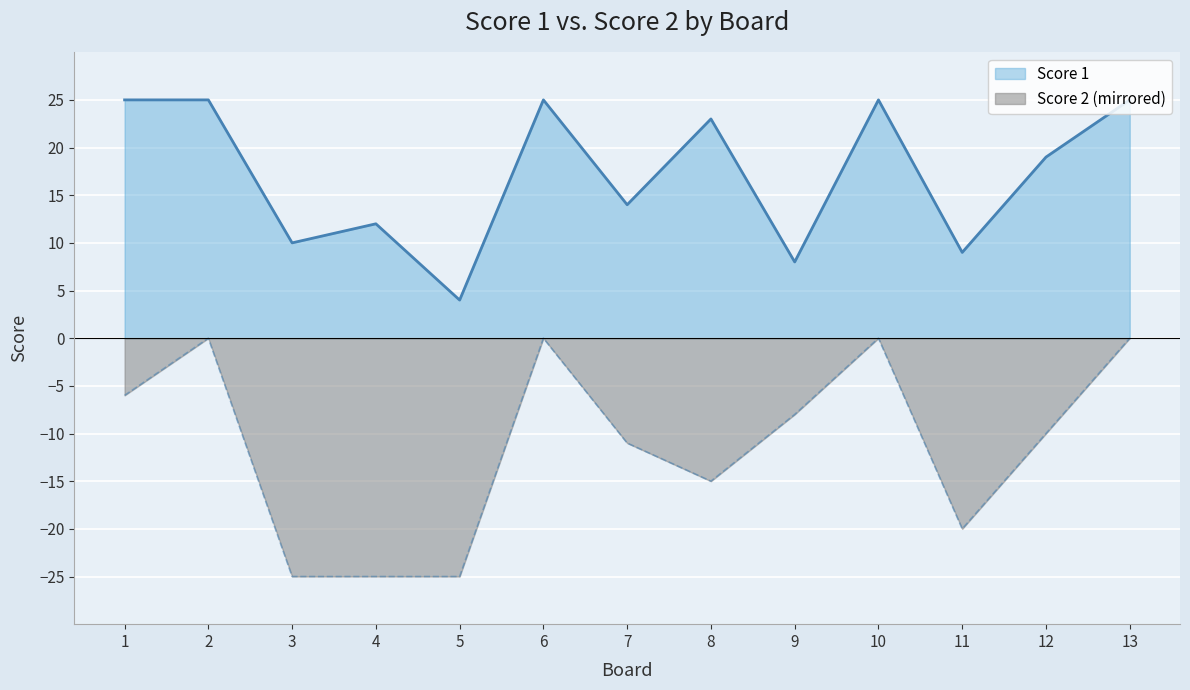

Between 8 and 10, which series saw the biggest shift?

Score 2 (mirrored)